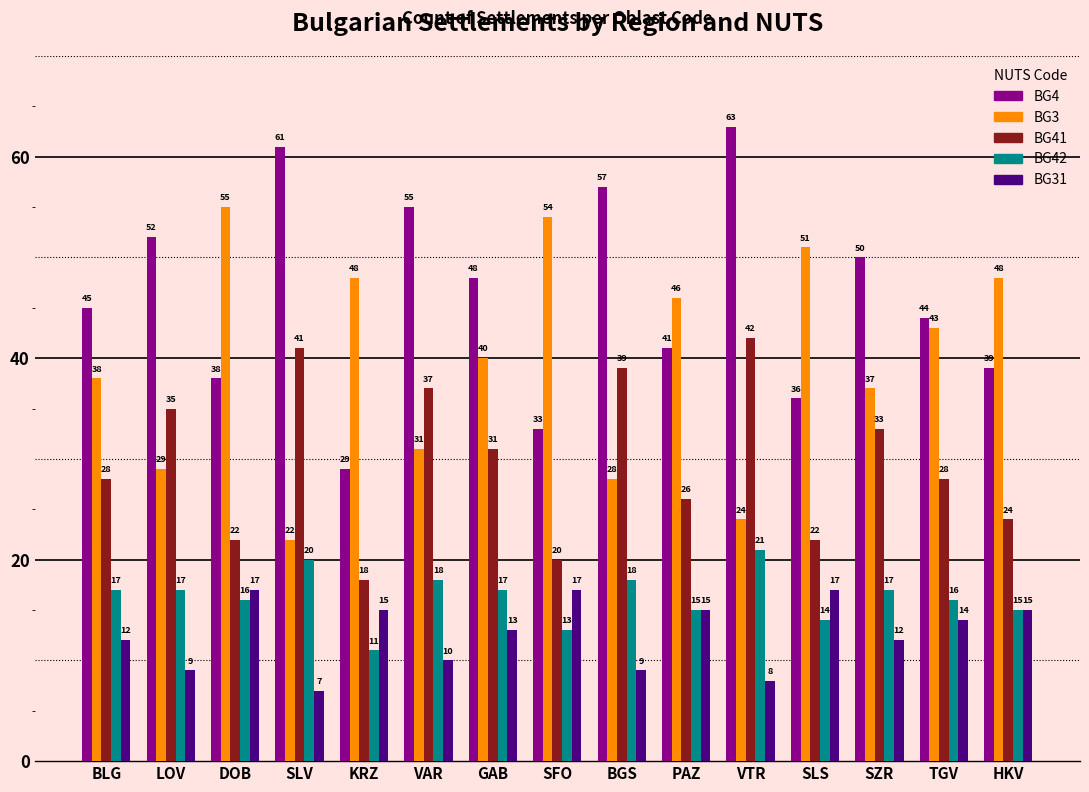

Count the number of categories in the chart.

15